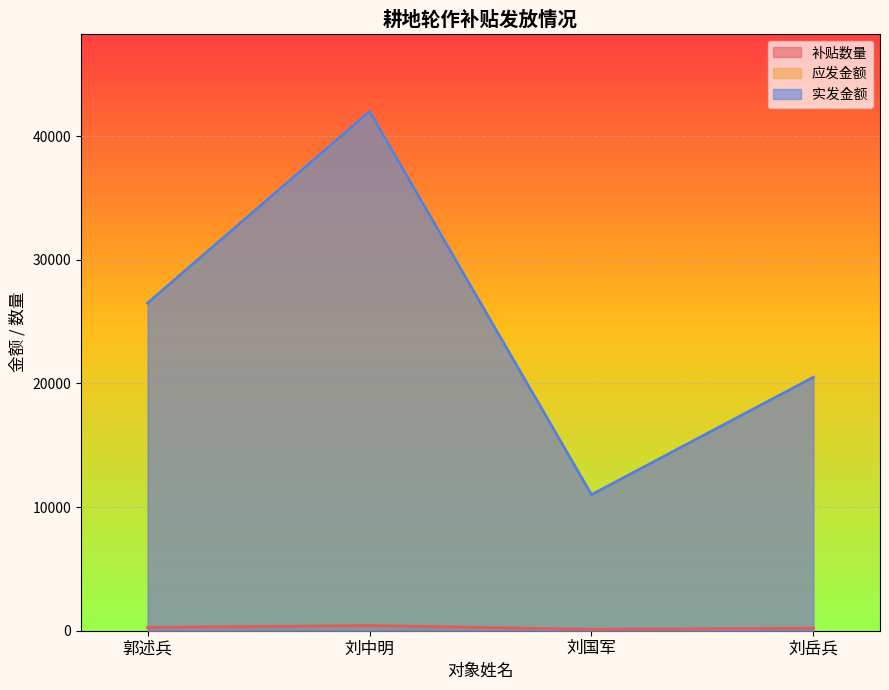

What are all the series names shown in the legend?

补贴数量, 应发金额, 实发金额